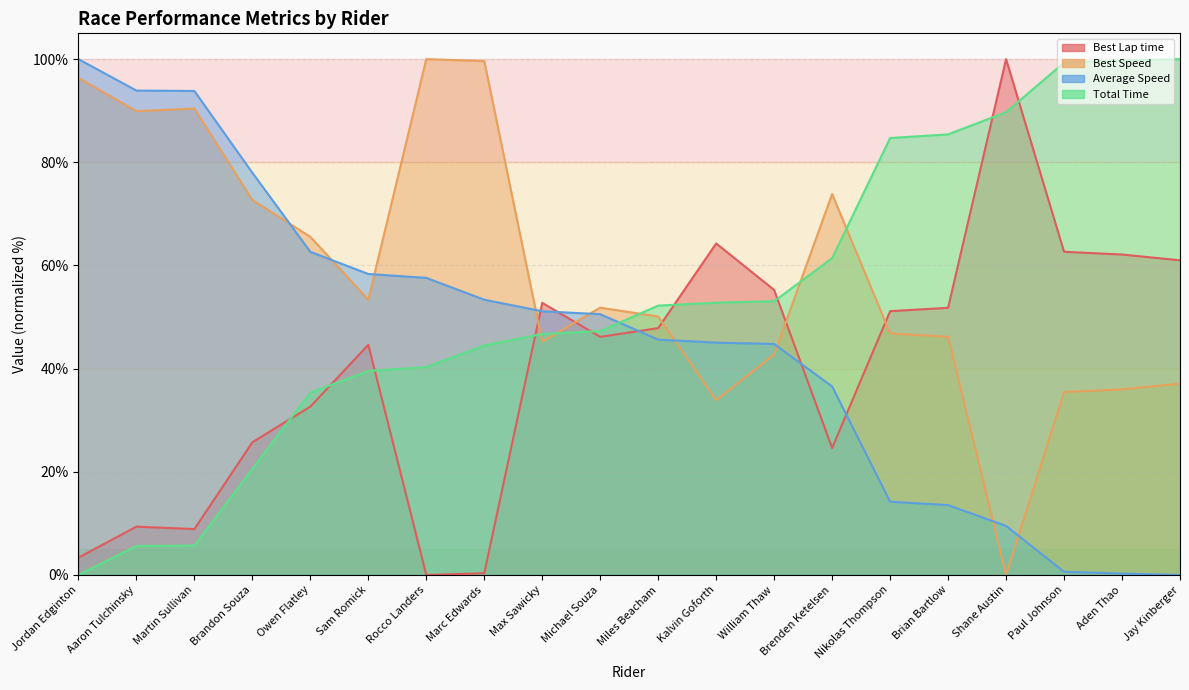

How many interior local valleys does the Best Speed series have?

5